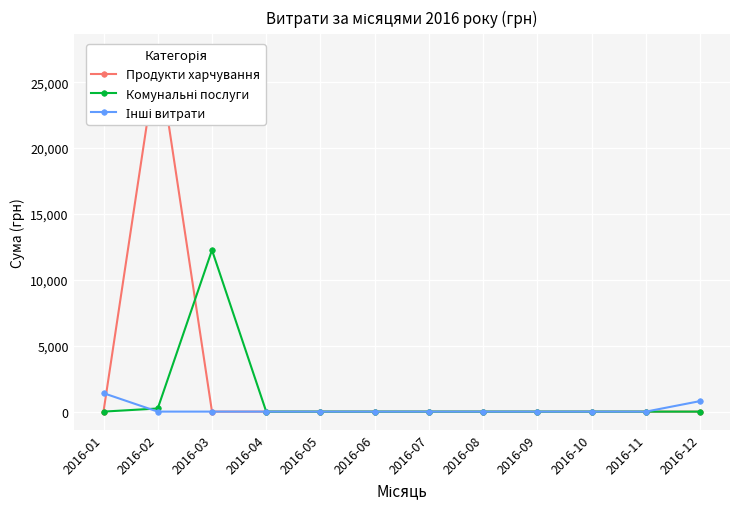

Where is Інші витрати nearest to the value 699?

2016-12